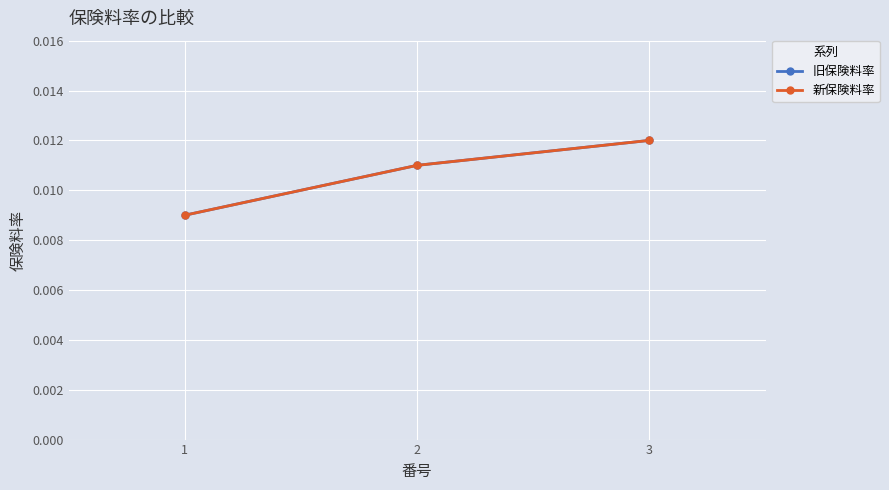

Is this an area chart (filled region under the line)?

No